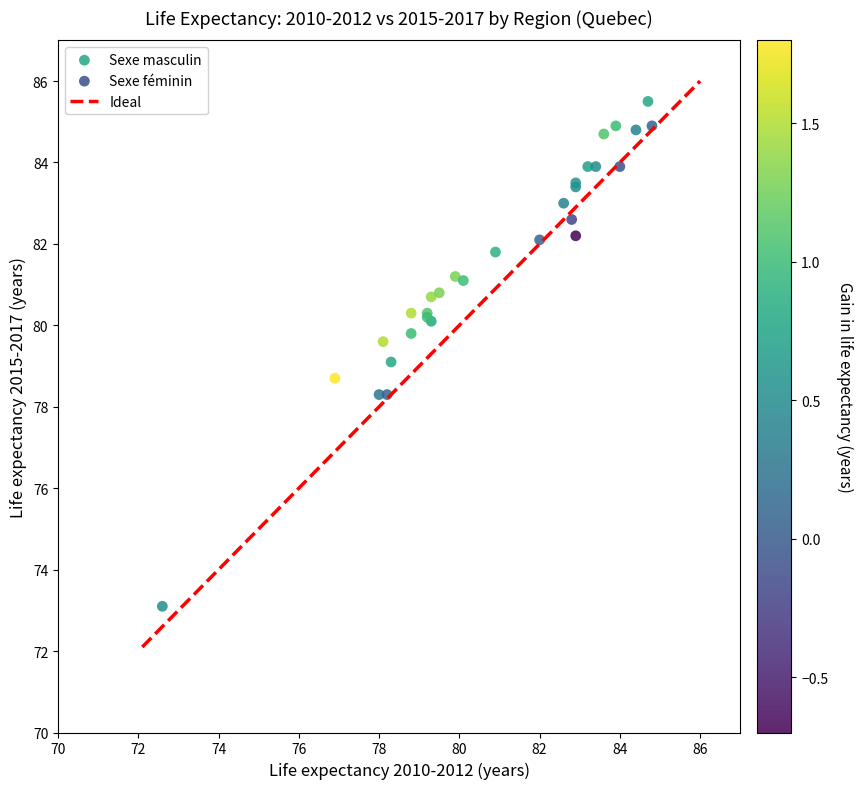

Which series reaches the minimum Y coordinate?

Sexe masculin